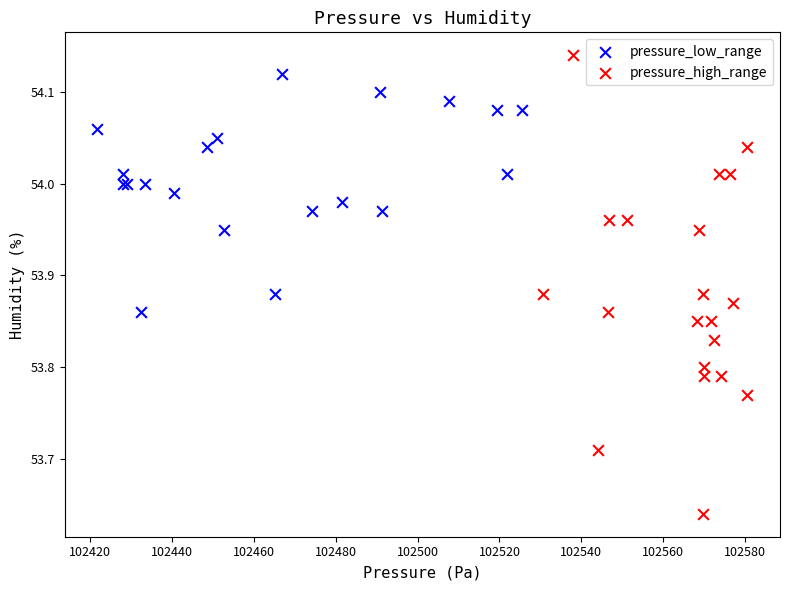

Which series reaches the minimum Y coordinate?

pressure_high_range